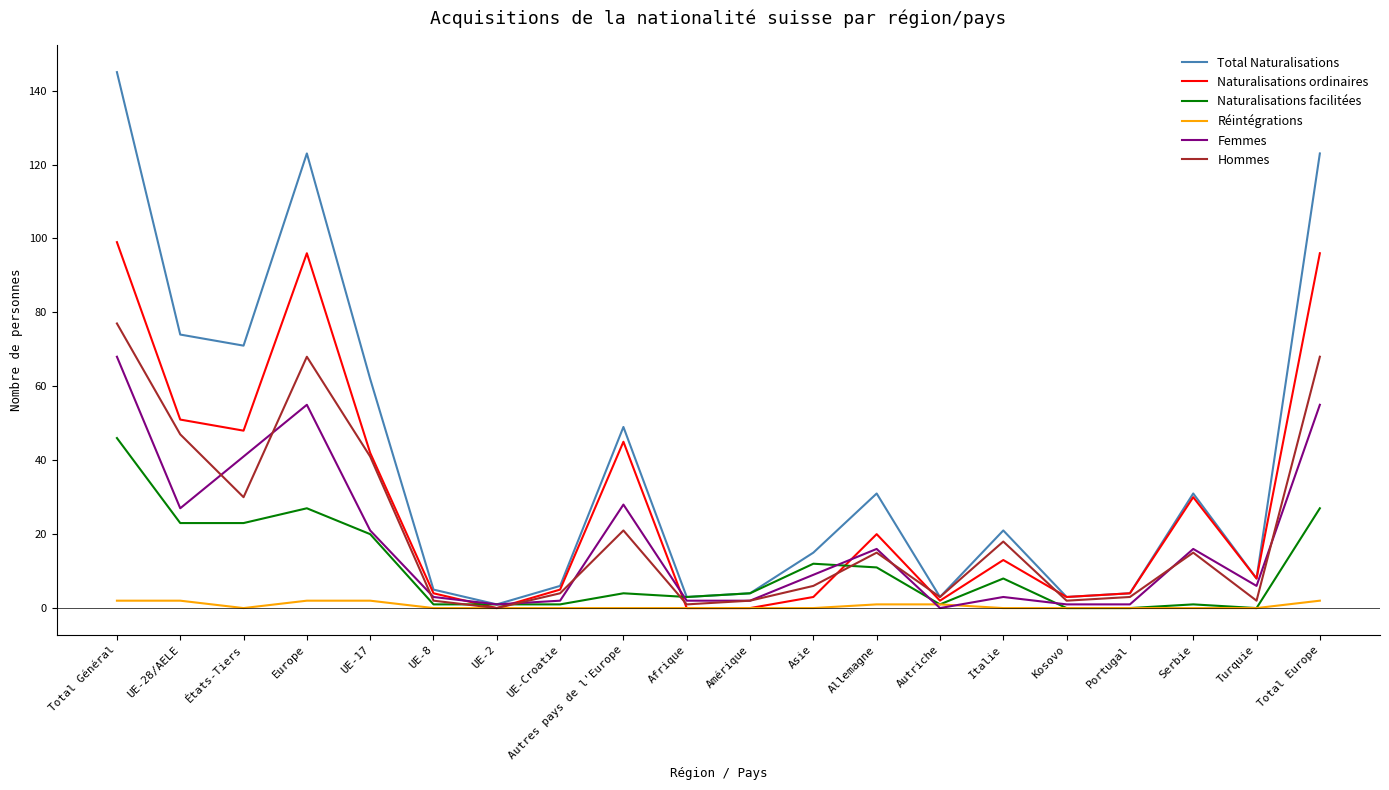

In Femmes, how many points are higher than both neighbors (excluding endpoints)?

5